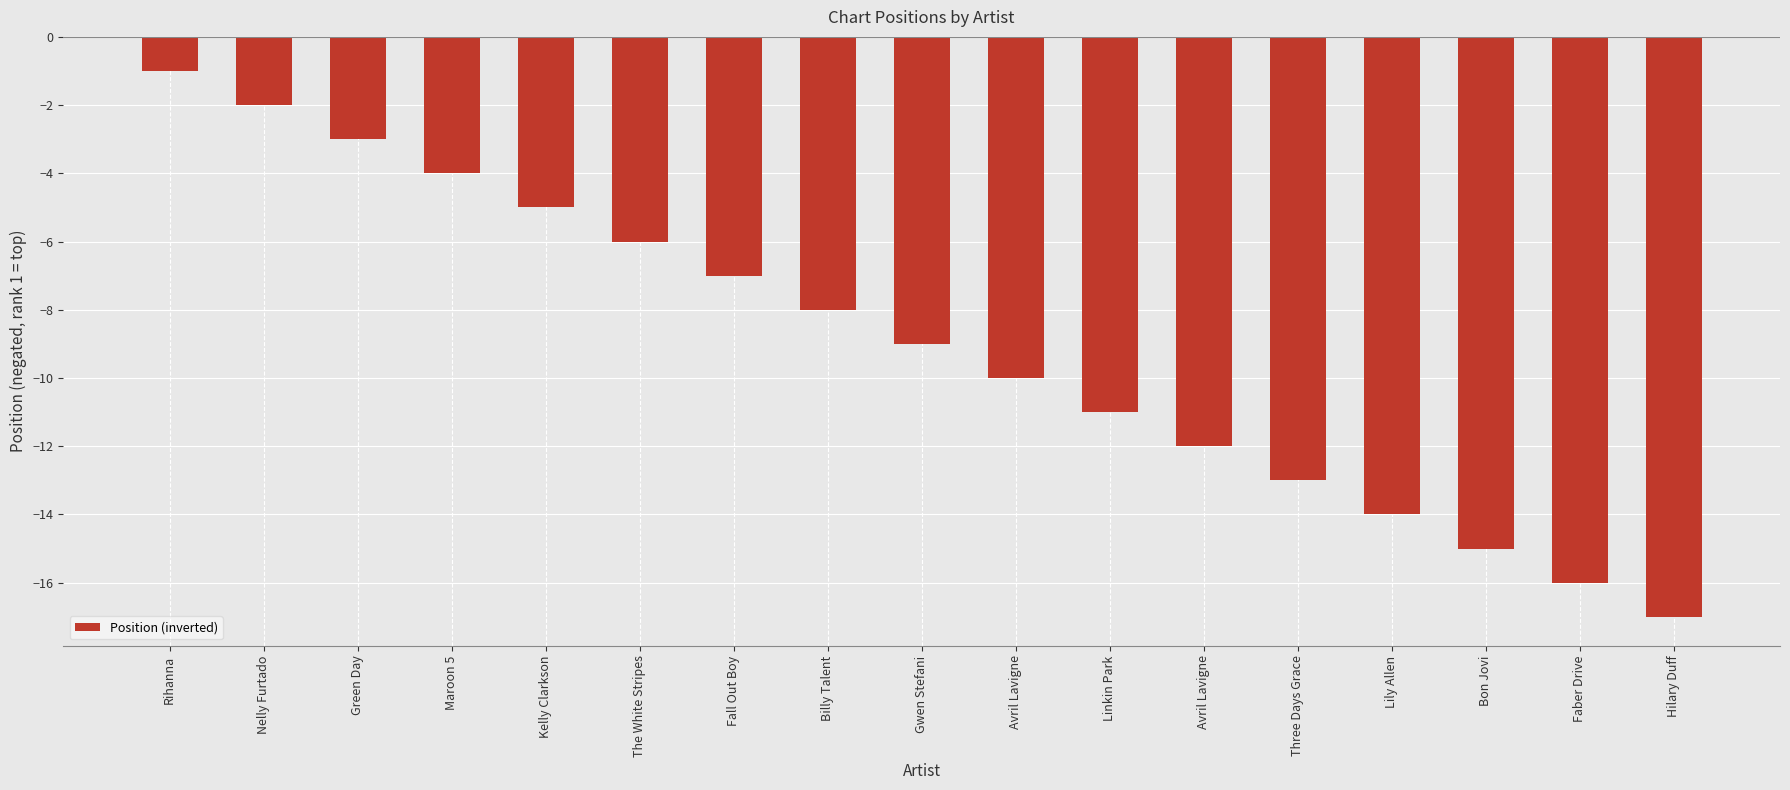

What is the greatest value displayed?

-1